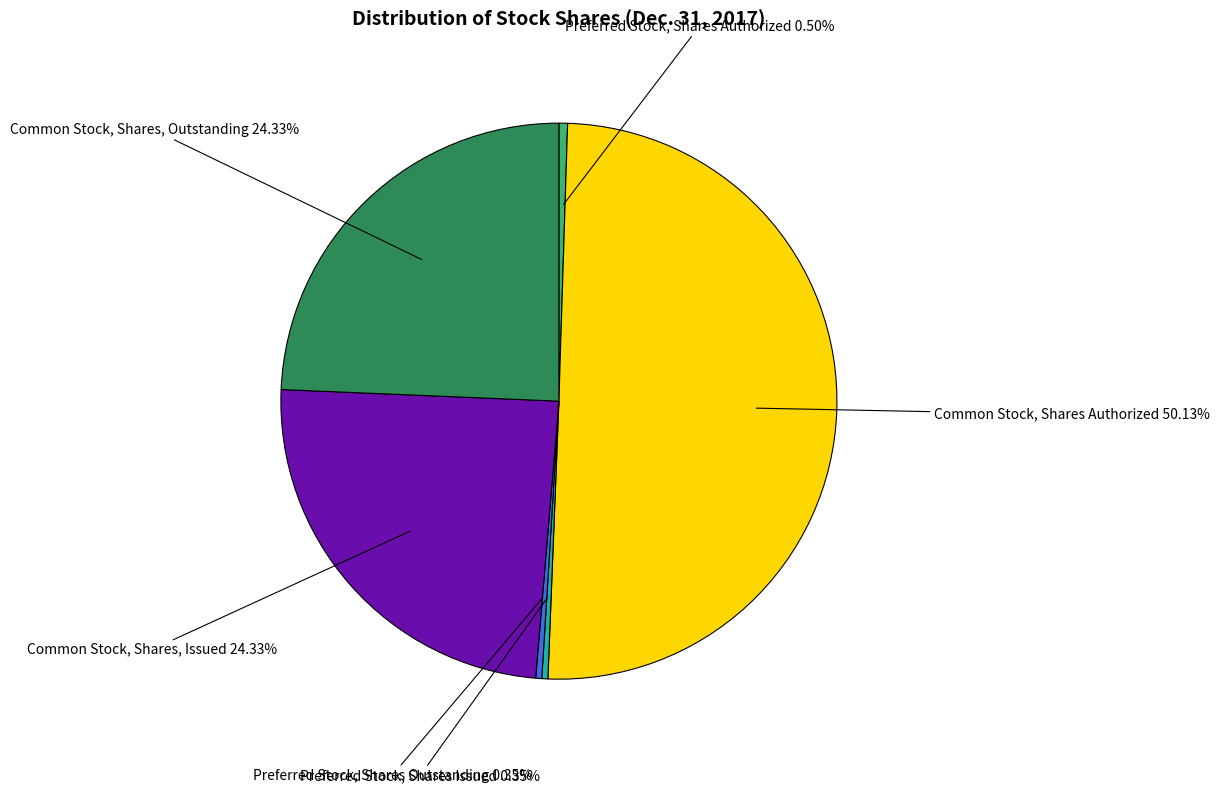

What is the largest slice in the pie chart?

Common Stock, Shares Authorized